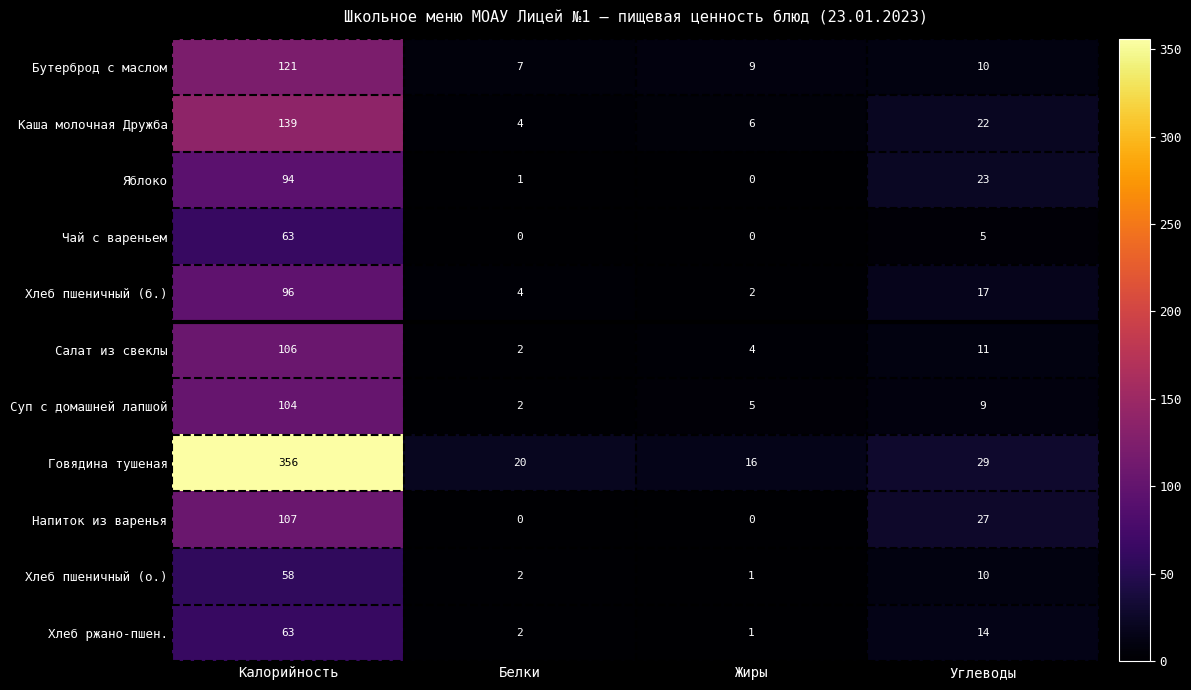

What is the sum of all Напиток из варенья values?

134